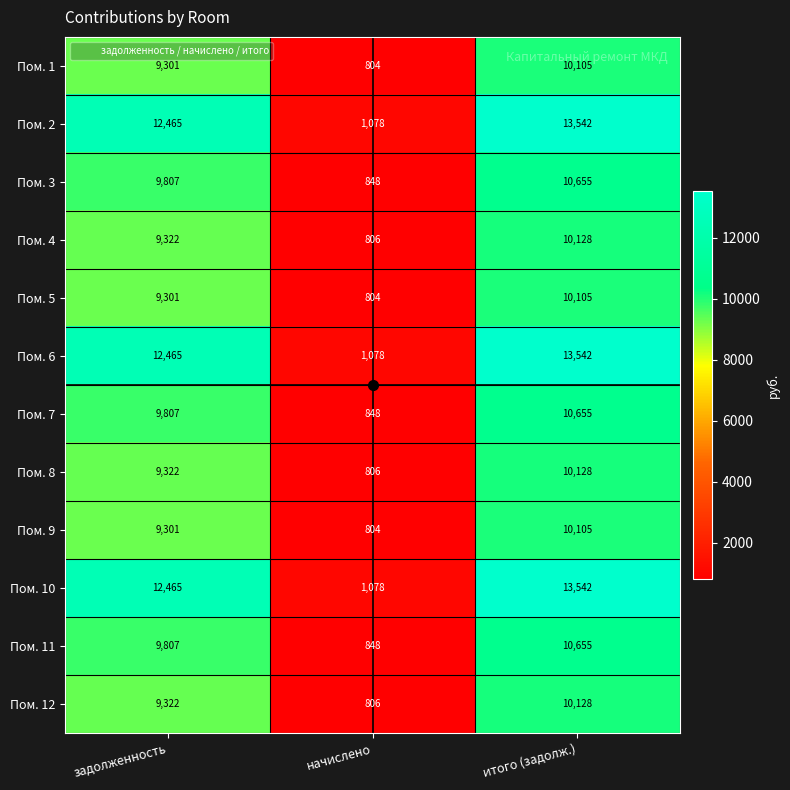

Which label corresponds to the smallest value in the chart?

начислено